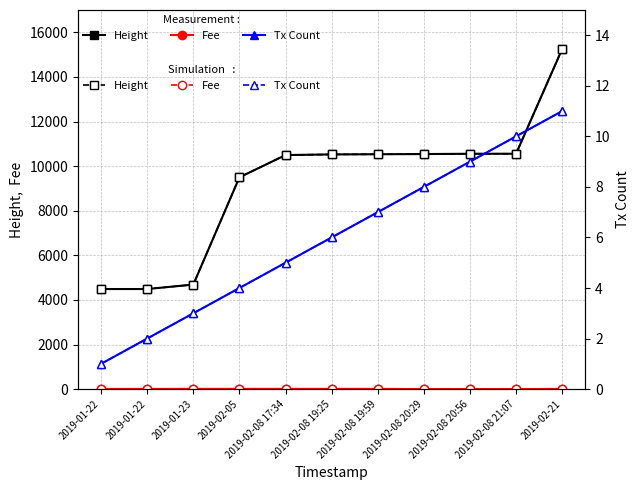

Which label corresponds to the largest value in the chart?

2019-02-21